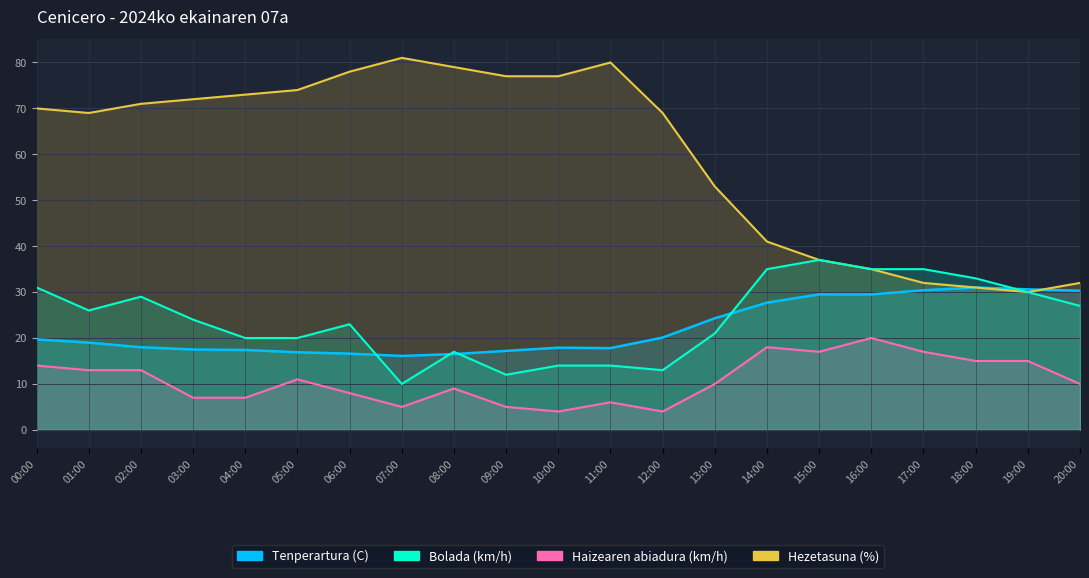

What is the maximum value for Bolada (km/h)?

37.0